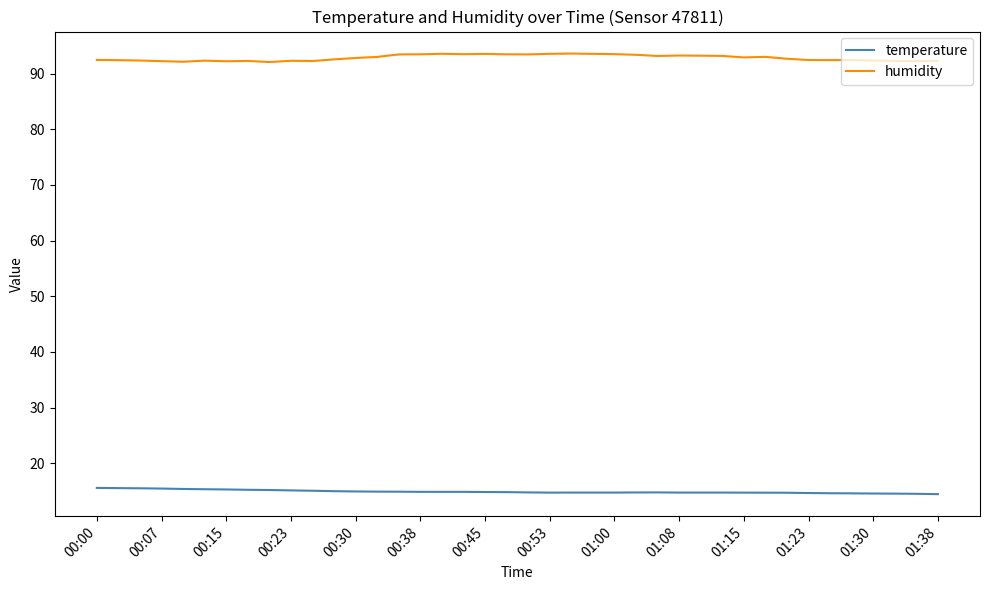

What is the difference between the maximum and minimum values in the humidity series?

1.5